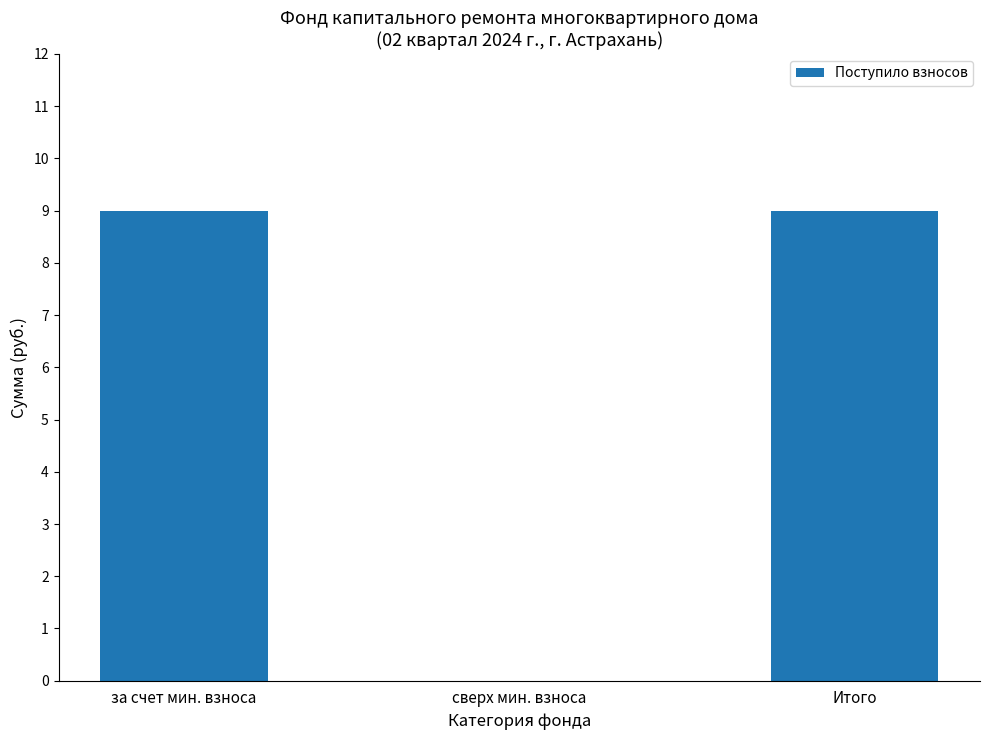

What is the sum of the values at сверх мин. взноса and за счет мин. взноса?

9